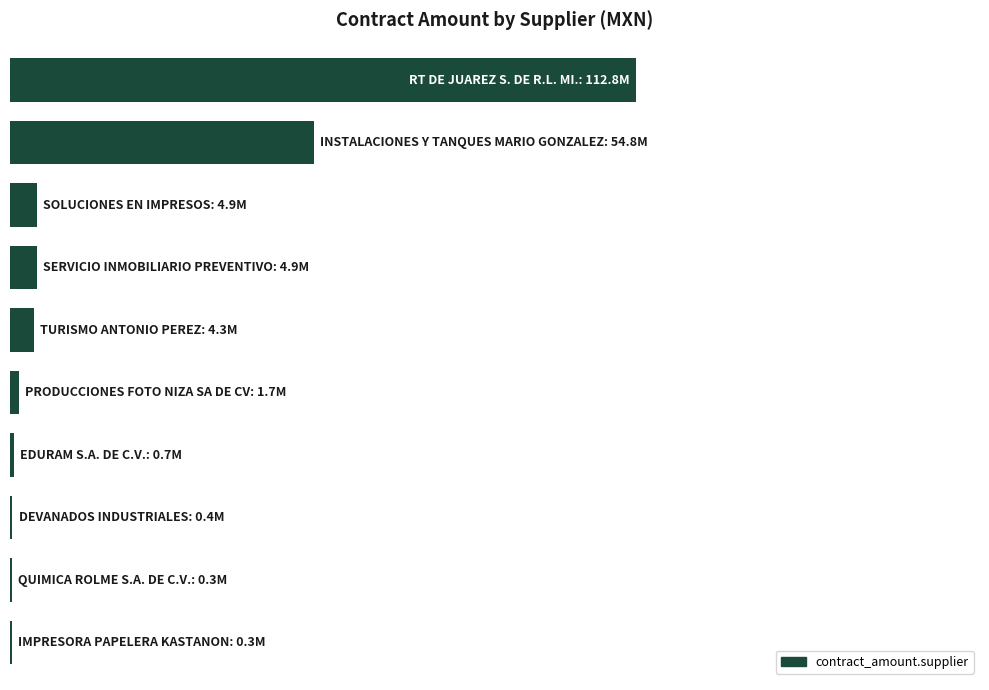

Count the number of data series in this chart.

1